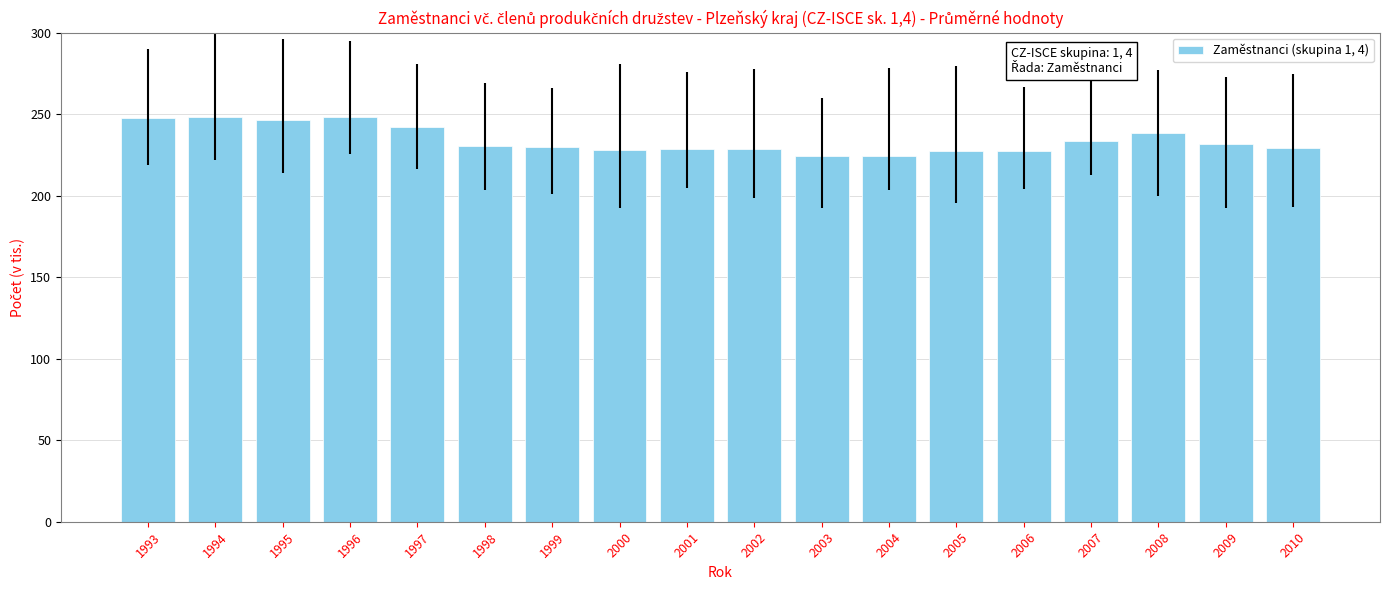

What is the maximum value shown in the chart?

248.2